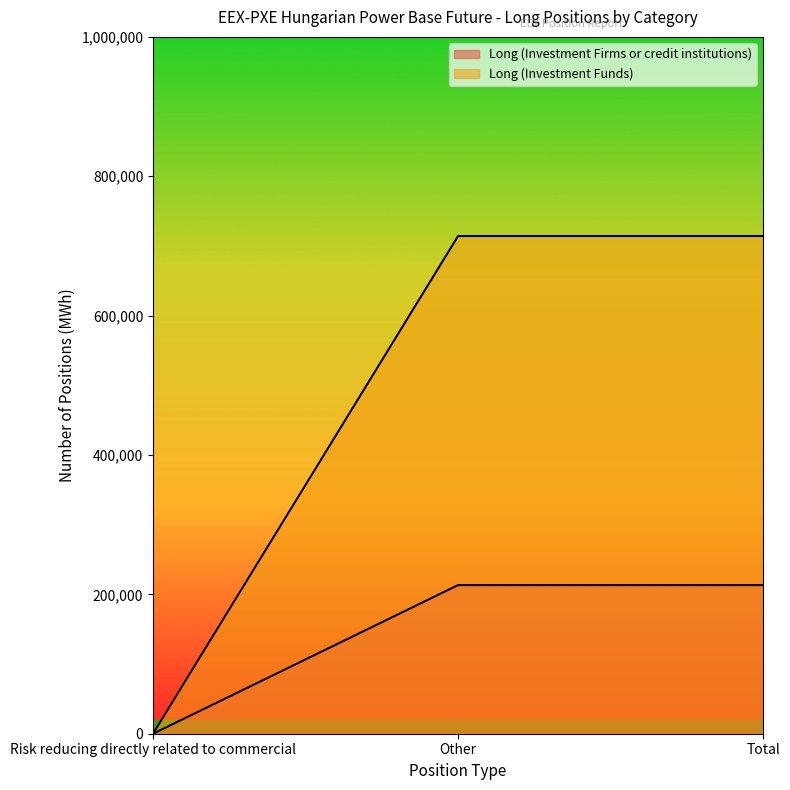

How many lines are shown in the chart?

2